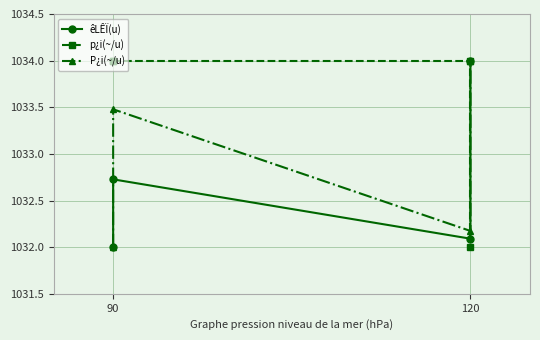

How many lines are shown in the chart?

3